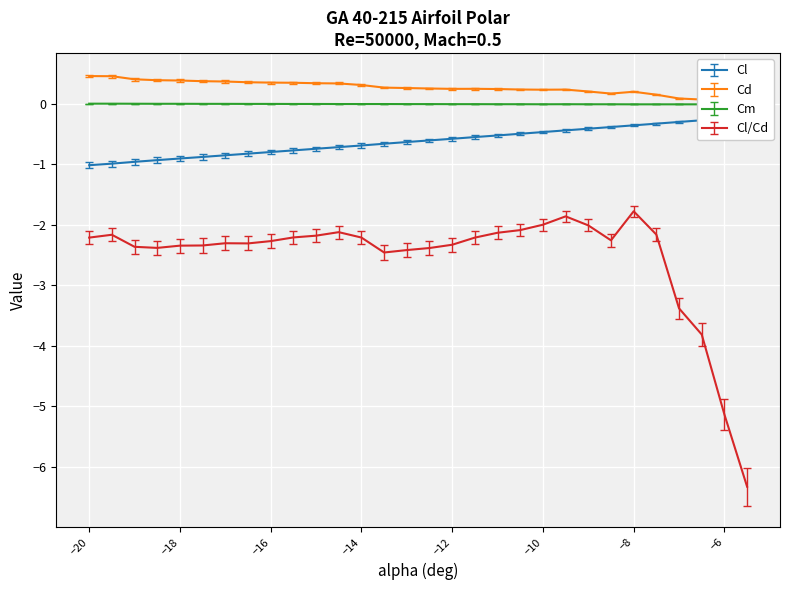

Reading left to right, list all the values displayed in this chart.

Cl: -1.1	-1.0	-1.0	-1.0	-0.9	-0.9	-0.9	-0.9	-0.8	-0.8	-0.8	-0.8	-0.7	-0.7	-0.7	-0.6	-0.6	-0.6	-0.5	-0.5	-0.5	-0.5	-0.4	-0.4	-0.4	-0.3	-0.3	-0.3	-0.4	-0.4
Cd: 0.5	0.5	0.4	0.4	0.4	0.4	0.4	0.4	0.4	0.4	0.4	0.4	0.3	0.3	0.3	0.3	0.3	0.3	0.3	0.2	0.2	0.2	0.2	0.2	0.2	0.2	0.1	0.1	0.1	0.1
Cm: 0.0	0.0	0.0	0.0	0.0	0.0	0.0	-0.0	-0.0	-0.0	-0.0	-0.0	-0.0	-0.0	-0.0	-0.0	-0.0	-0.0	-0.0	-0.0	-0.0	-0.0	-0.0	-0.0	-0.0	-0.0	-0.0	-0.0	-0.0	-0.0
Cl/Cd: -2.2	-2.2	-2.4	-2.4	-2.3	-2.3	-2.3	-2.3	-2.3	-2.2	-2.2	-2.1	-2.2	-2.5	-2.4	-2.4	-2.3	-2.2	-2.1	-2.1	-2.0	-1.9	-2.0	-2.3	-1.8	-2.2	-3.4	-3.8	-5.1	-6.3